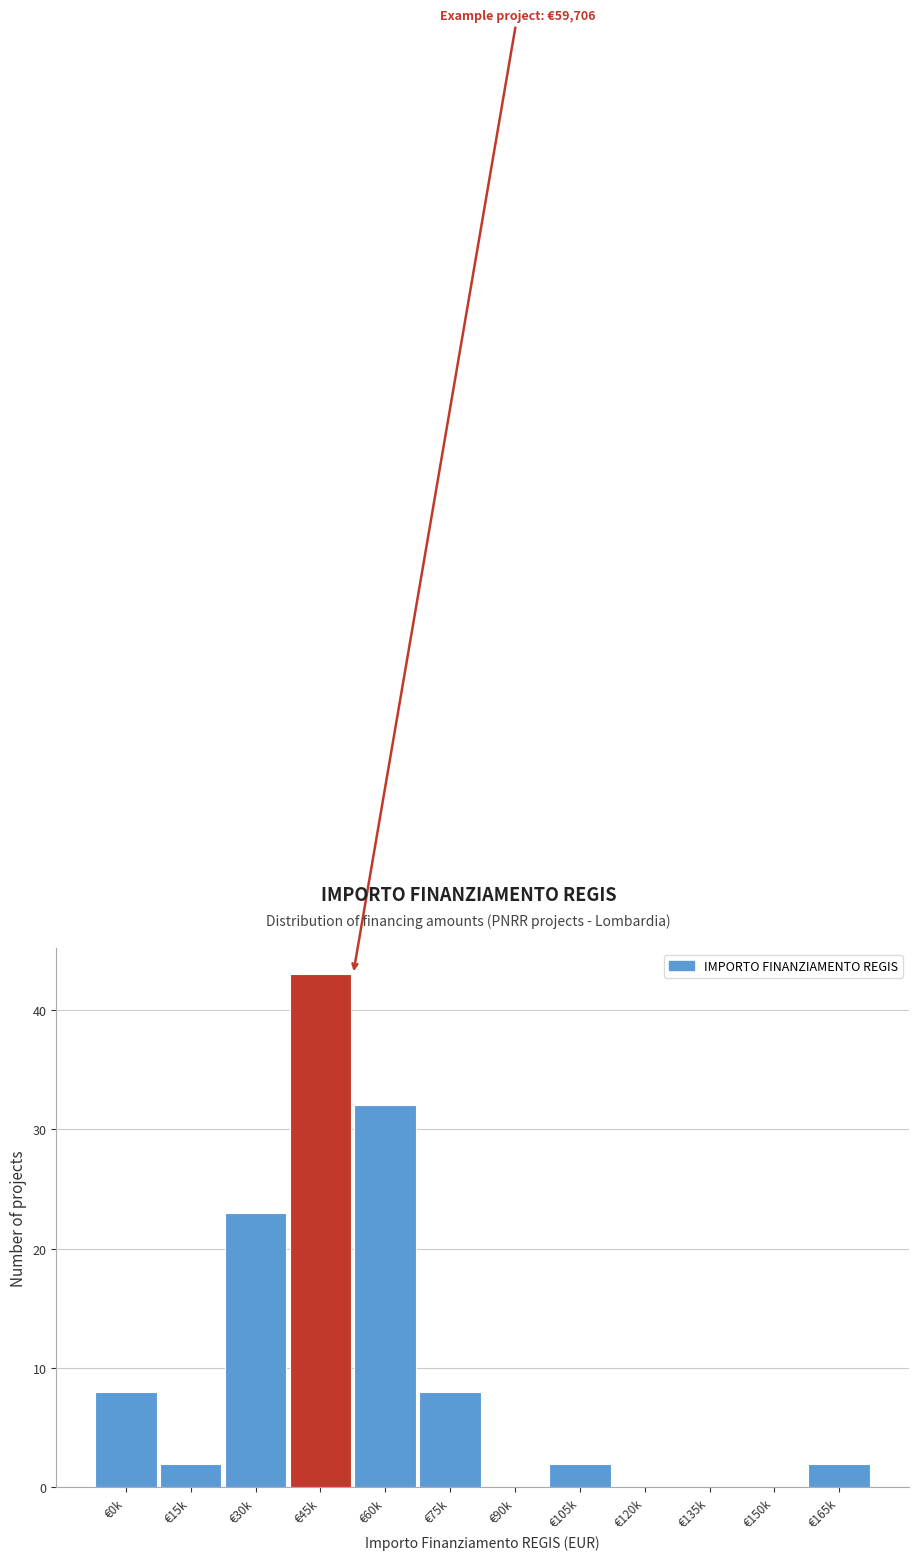

Reading left to right, list all the values displayed in this chart.

€0k=8	€15k=2	€30k=23	€45k=43	€60k=32	€75k=8	€90k=0	€105k=2	€120k=0	€135k=0	€150k=0	€165k=2